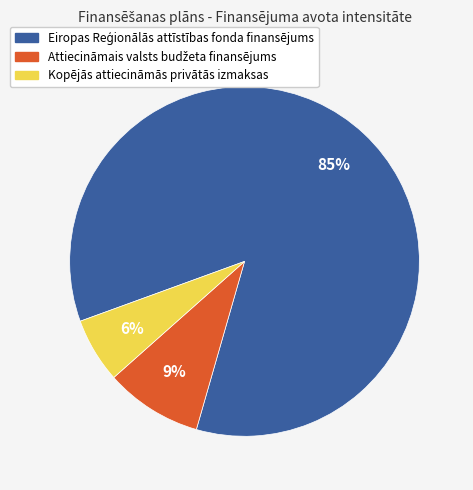

Which category has the smallest portion of the pie?

Kopējās attiecināmās privātās izmaksas